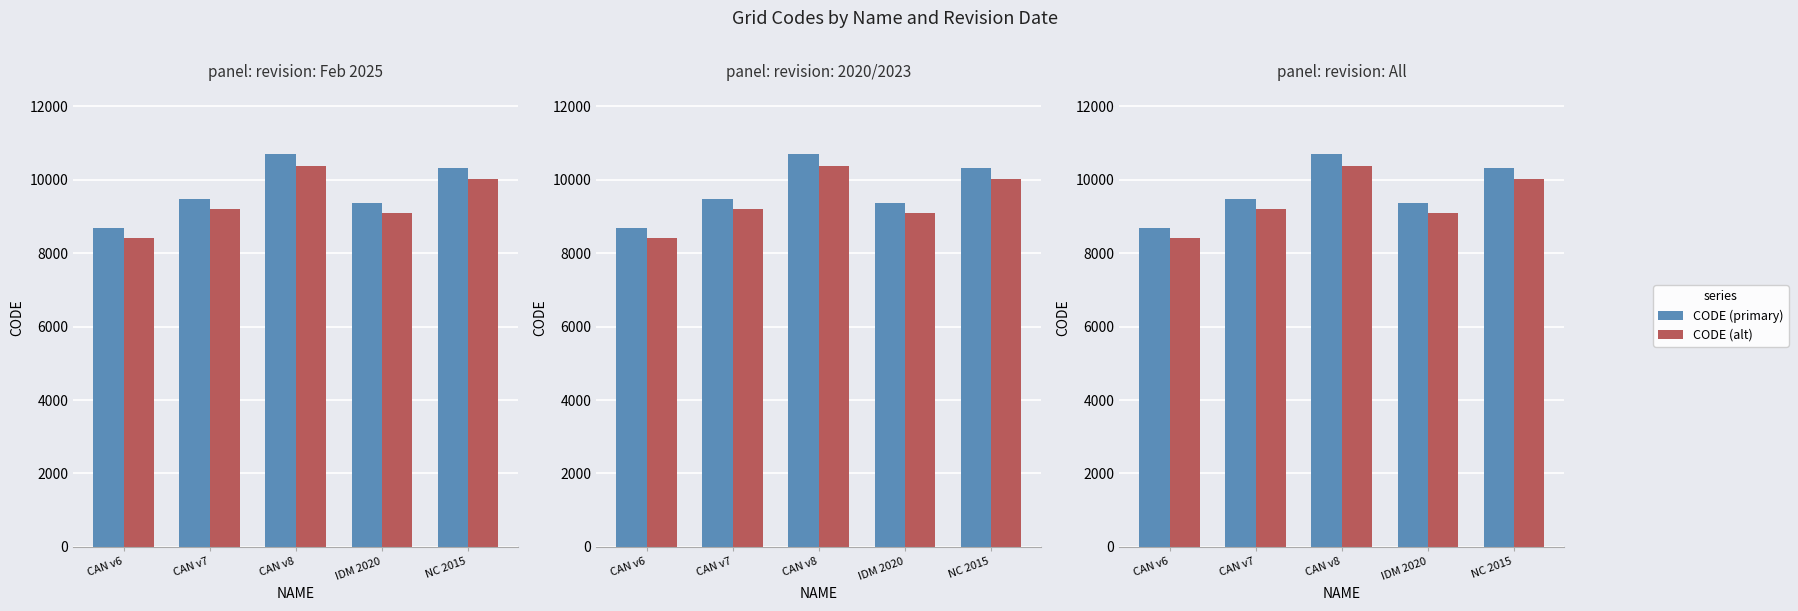

Rank the series by their maximum value, from lowest to highest.

CODE (alt), CODE (primary)